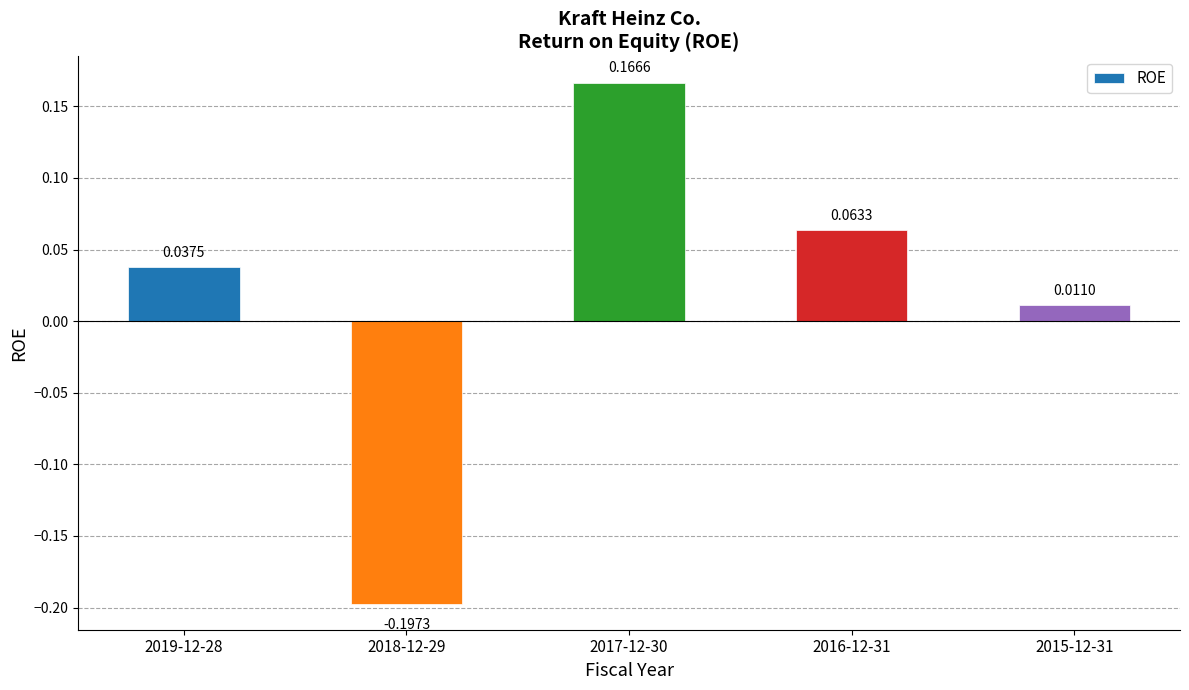

What is the change in value from 2018-12-29 to 2015-12-31?

+0.2